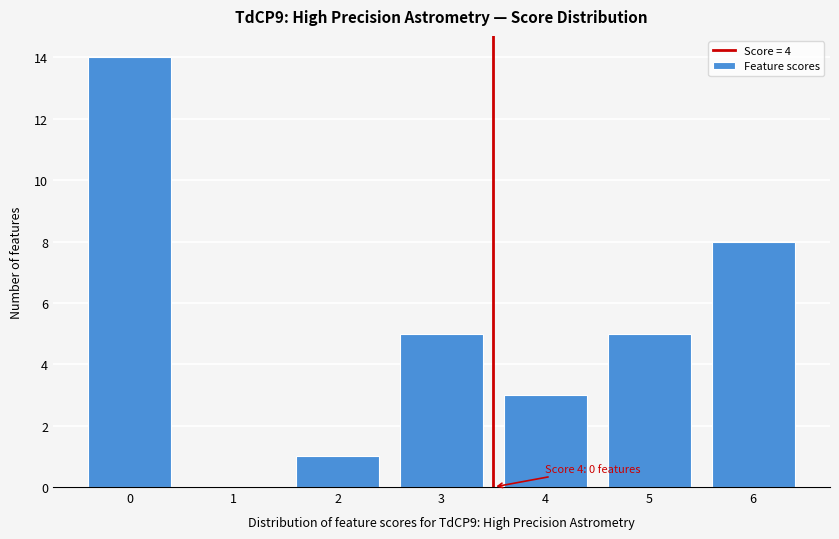

Reading left to right, extract all data points from this chart.

0=14	1=0	2=1	3=5	4=3	5=5	6=8